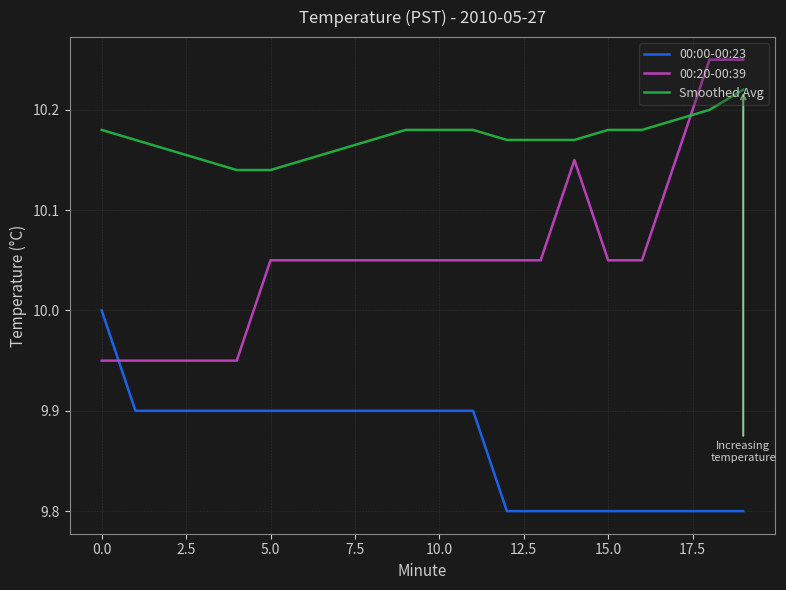

What is the minimum value for 00:00-00:23?

9.8